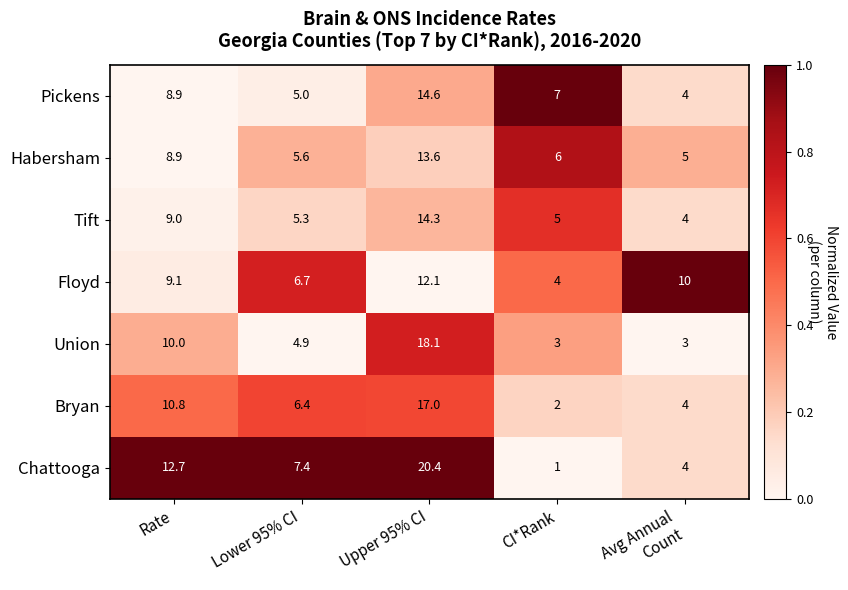

The value of Chattooga at Upper 95% CI is 20.4. True or false?

True